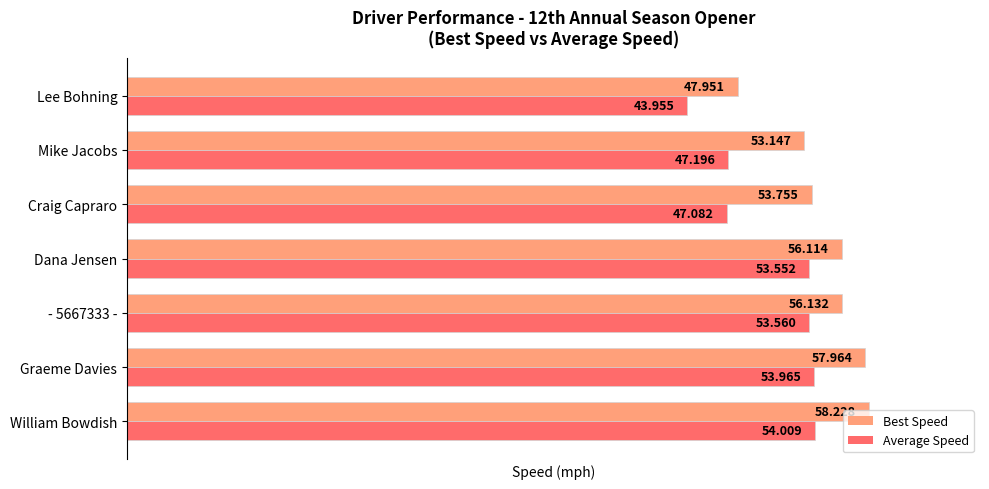

Rank the series at Craig Capraro from highest to lowest value.

Best Speed, Average Speed